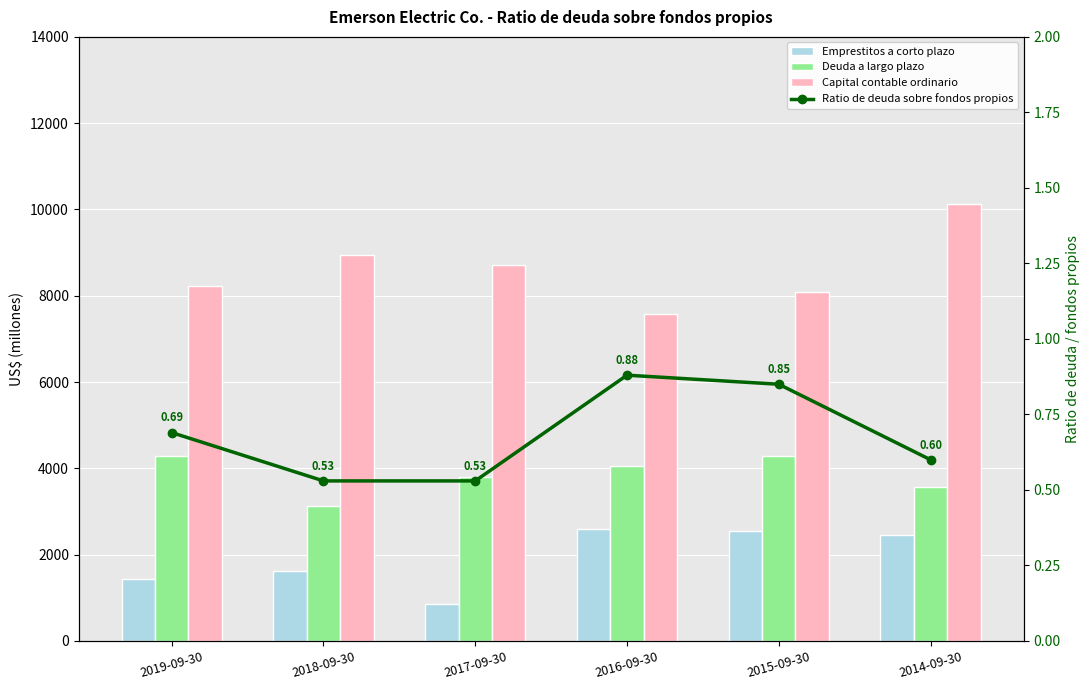

Is it true that Capital contable ordinario equals 3495.7 at 2018-09-30?

False